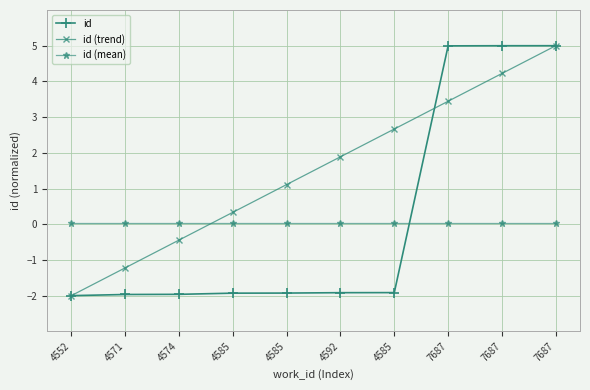

Which has a higher value, 7687 or 4592?

7687